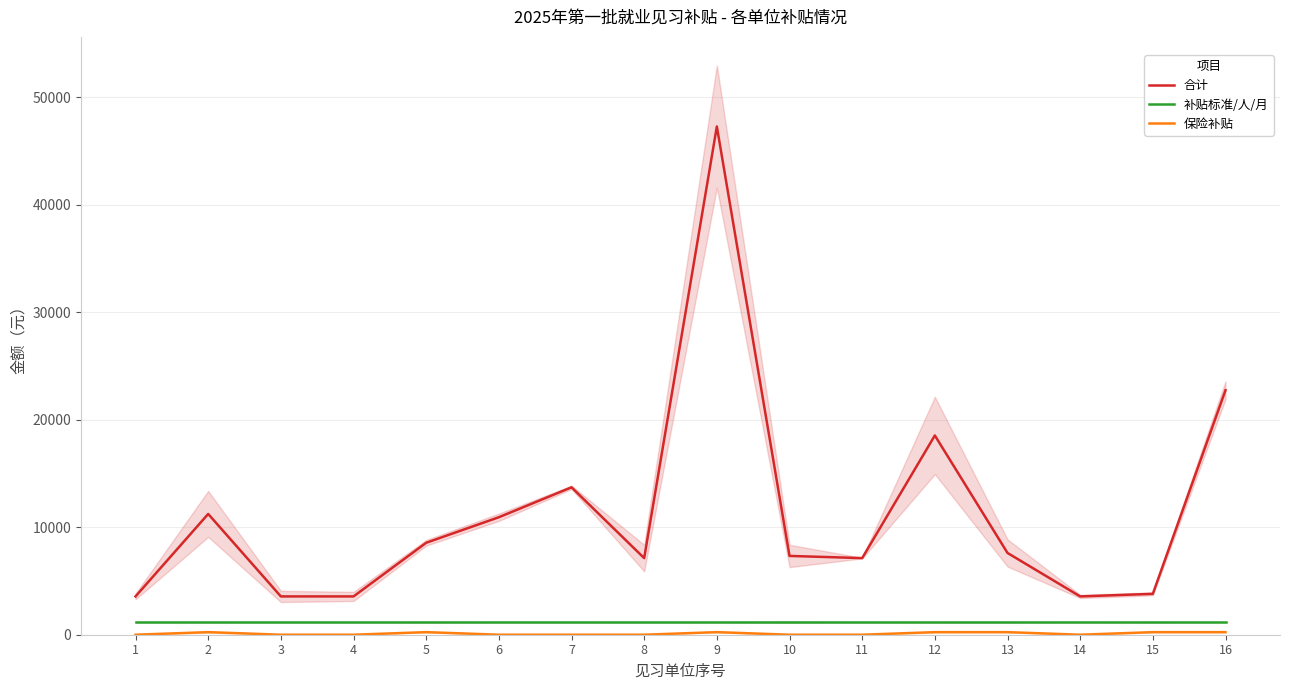

What is the difference between the maximum and minimum values in the 保险补贴 series?

240